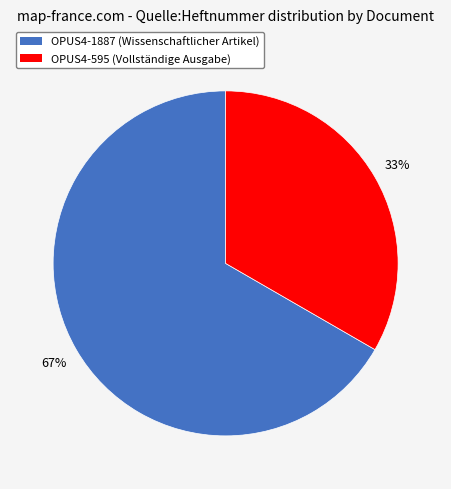

To the nearest percent, what is the combined percentage of OPUS4-595 and OPUS4-1887?

100%